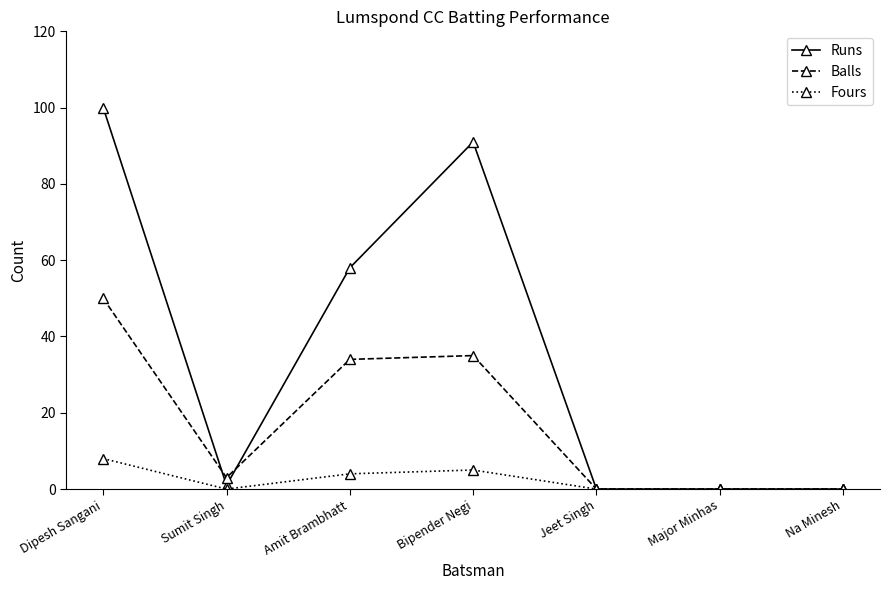

The value of Balls at Major Minhas is 0. True or false?

True